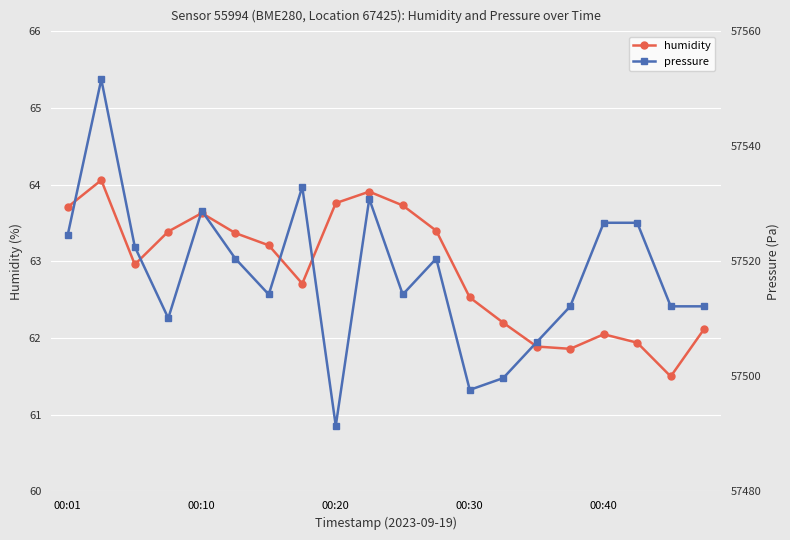

In humidity, how many points are lower than both neighbors (excluding endpoints)?

4